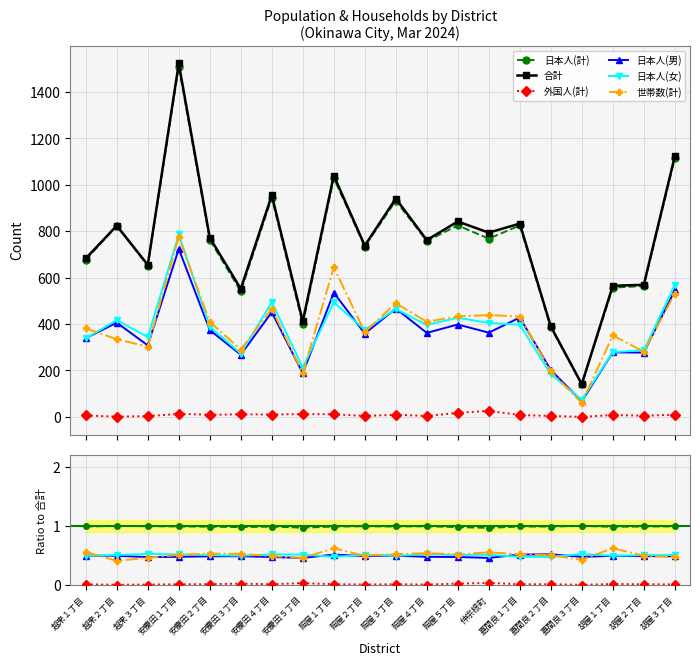

In 日本人(計), how many points are lower than both neighbors (excluding endpoints)?

6